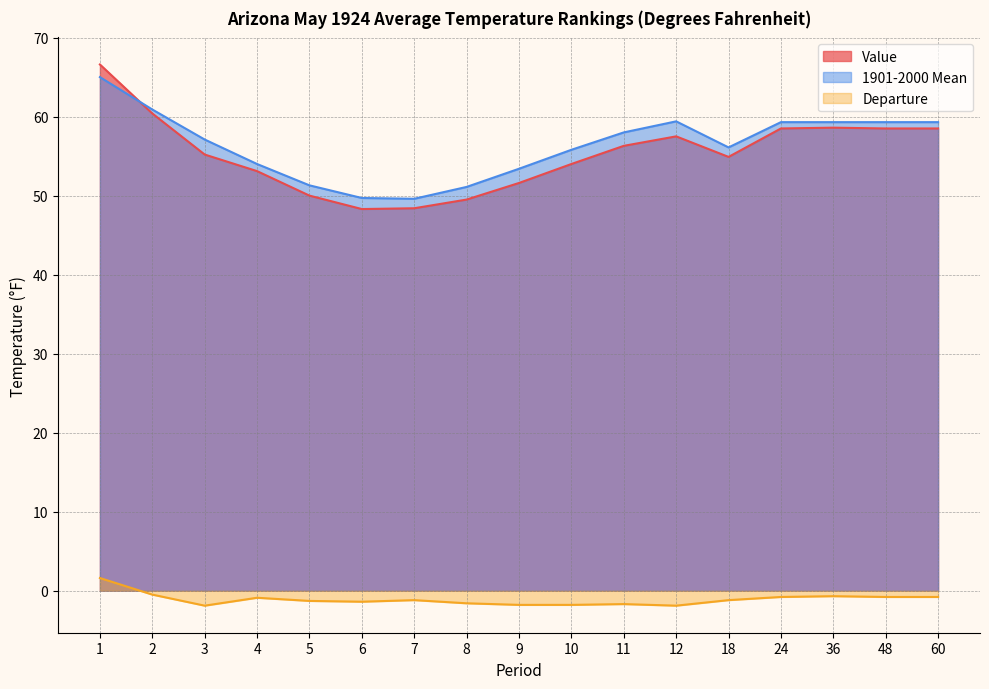

What is the total value across all series at 12?

115.0